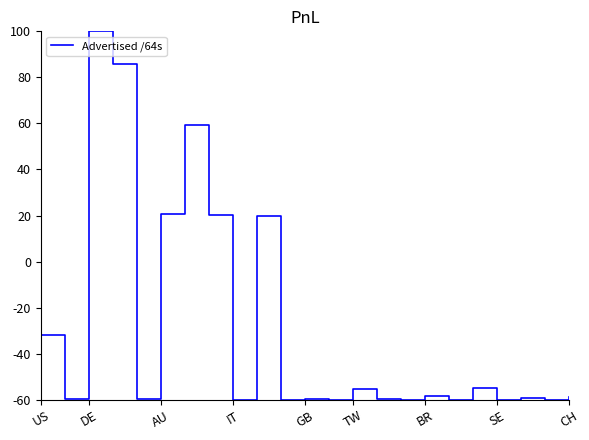

How many lines are shown in the chart?

1